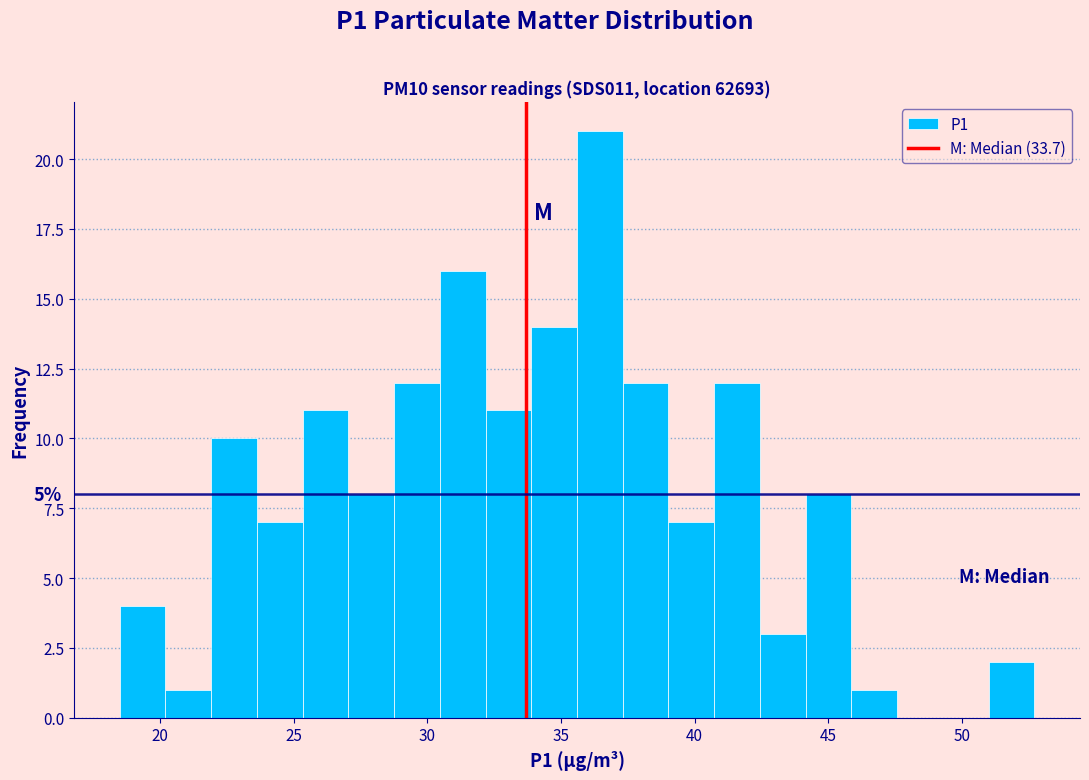

Around what value on the x-axis is the tallest bar? Give the approximate position of its centre, as read against the axis.

36.5